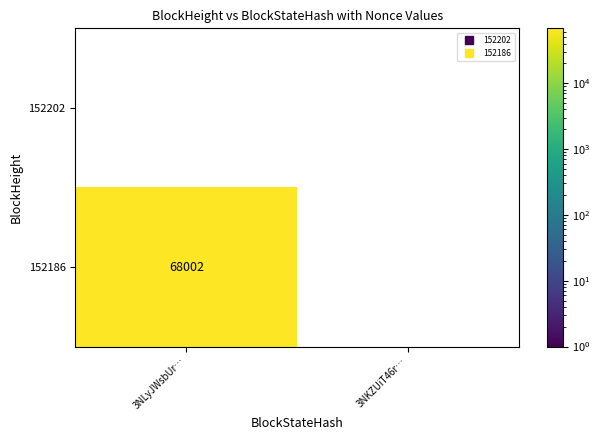

At which label does 152186 reach its minimum?

3NKZUiT46r…